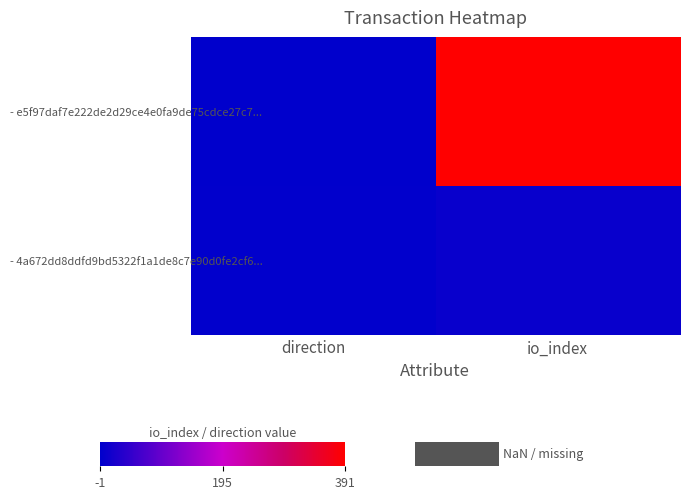

Reading left to right, what are all the values shown in this chart?

- e5f97daf7e222de2d29ce4e0fa9de75cdce27c7...: direction=-1	io_index=391
- 4a672dd8ddfd9bd5322f1a1de8c7e90d0fe2cf6...: direction=1	io_index=8